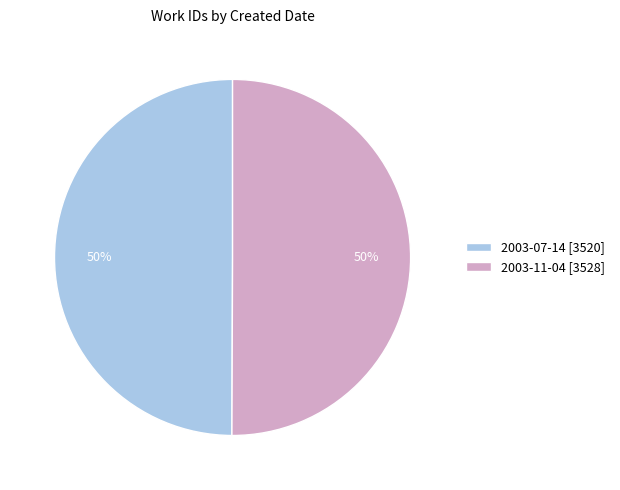

What is the ratio of the value at 2003-11-04 to the value at 2003-07-14?

1.0